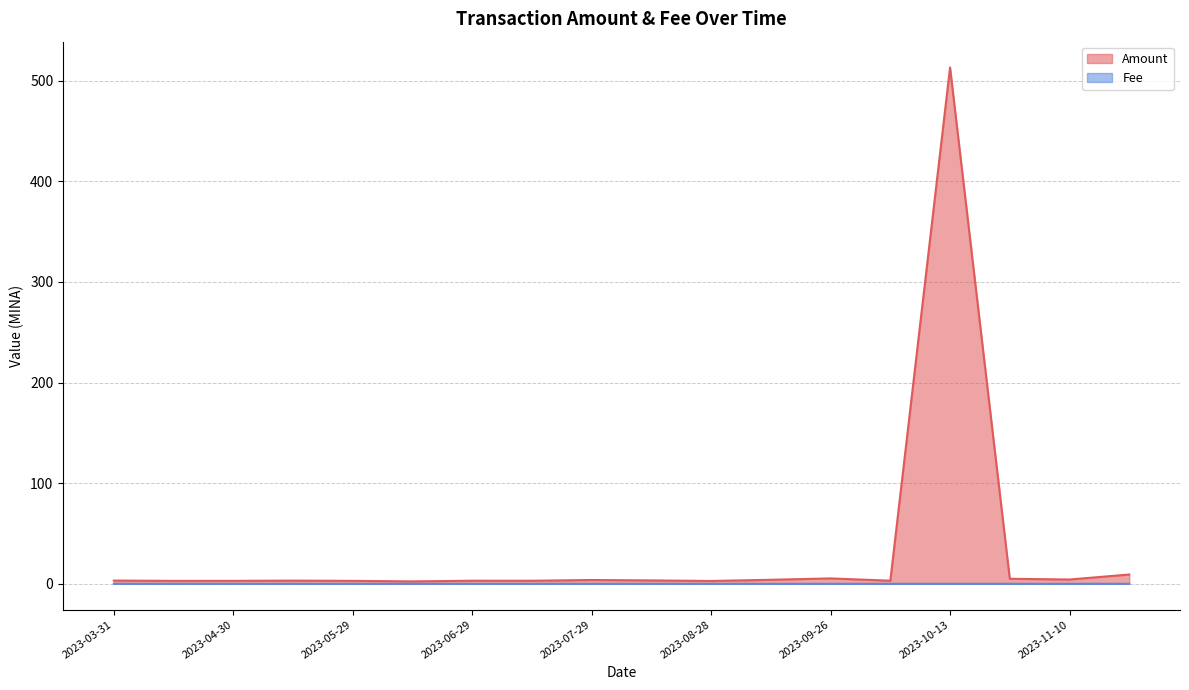

How many lines are shown in the chart?

2